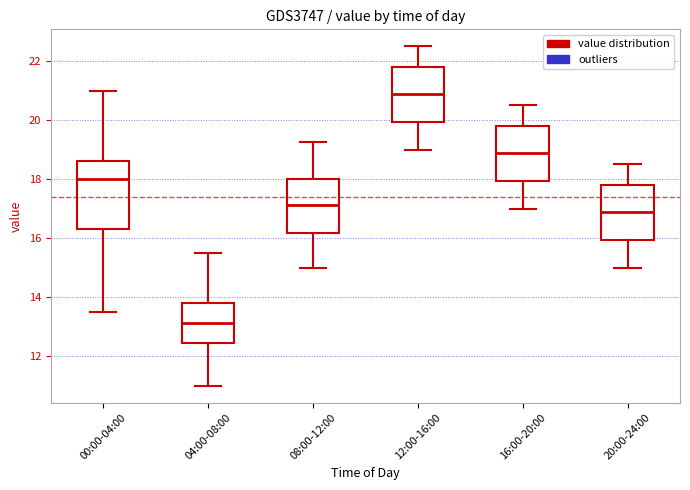

Which box has the highest median line?

12:00-16:00